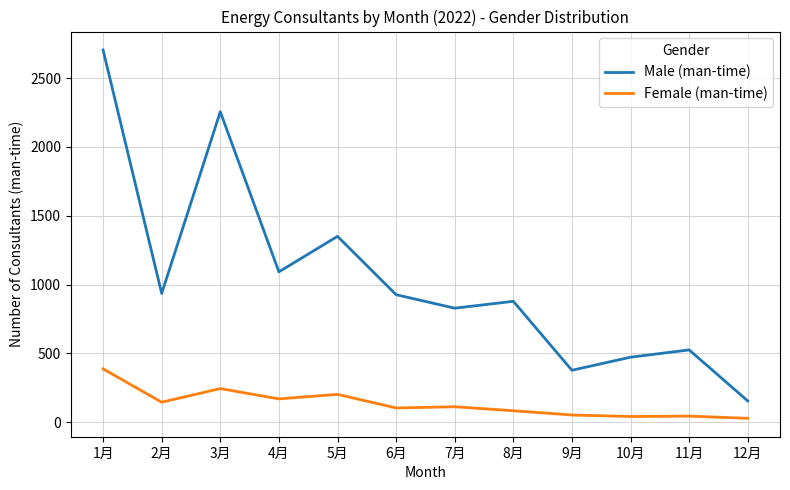

True or false: Male (man-time) and Female (man-time) cross at least once.

False